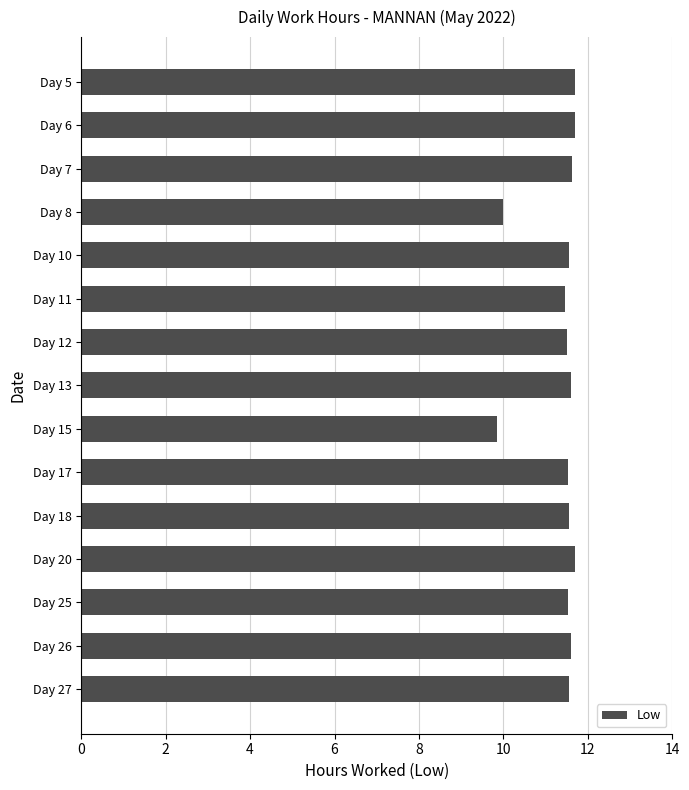

Does the chart contain any negative values?

No